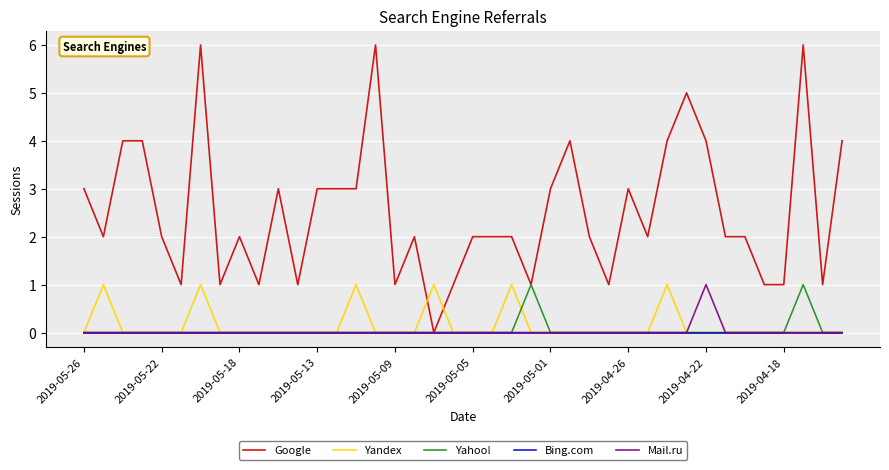

Which series has the largest total across all categories?

Google